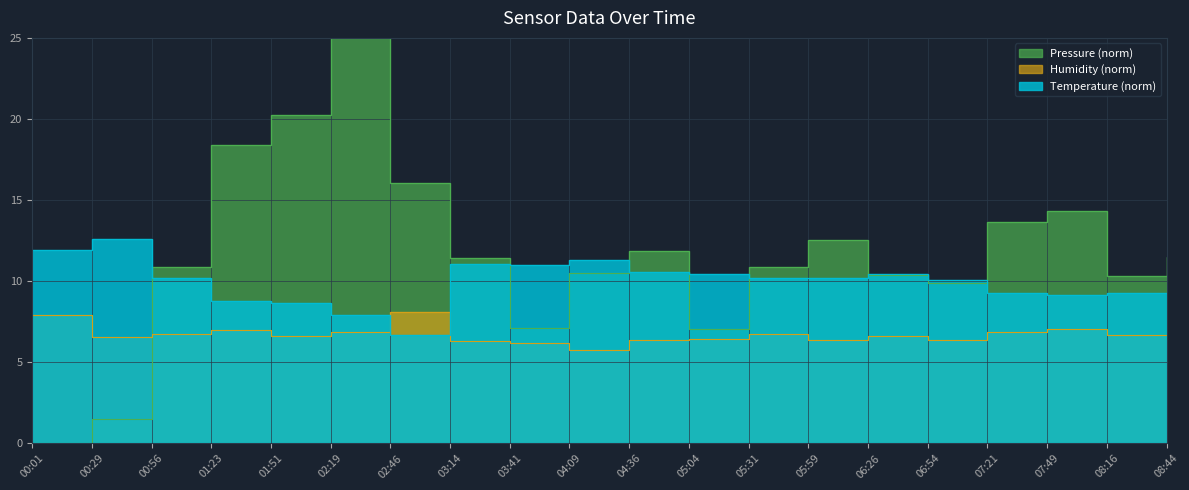

True or false: humidity has more than 0 interior local peaks.

True